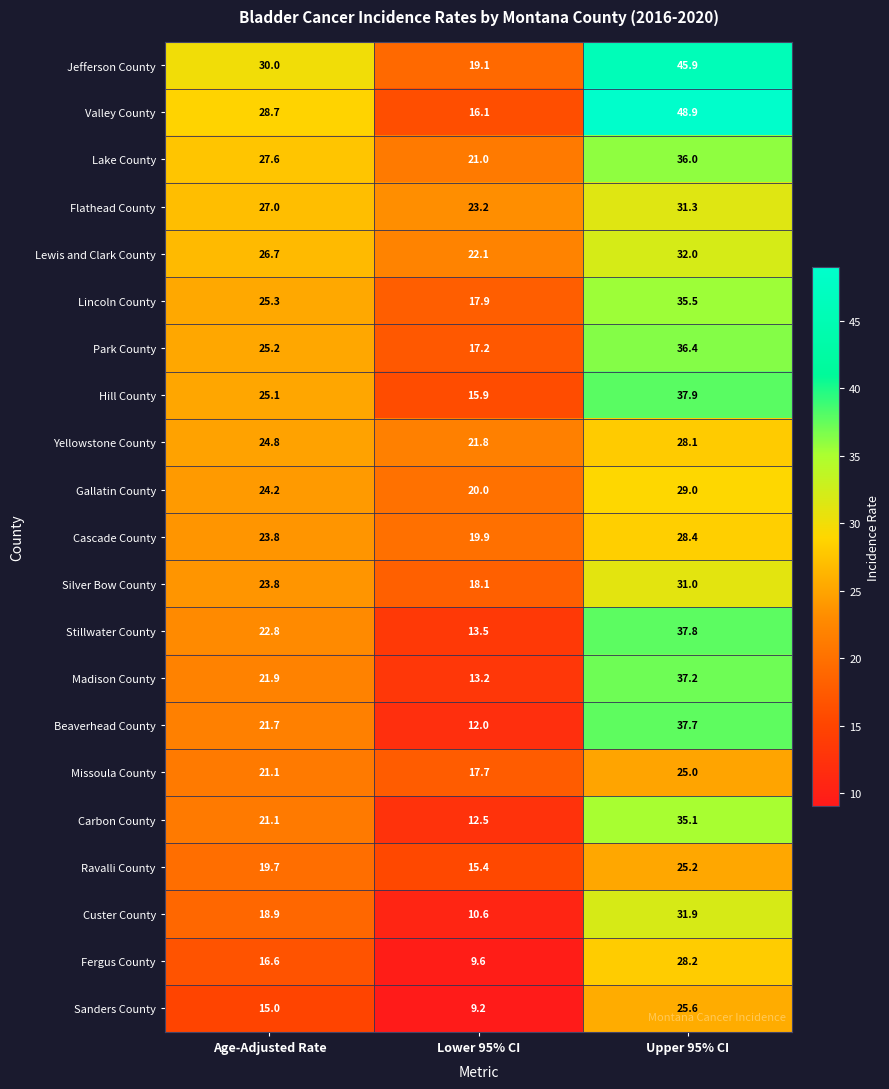

What is the spread (max minus min) of values at Age-Adjusted Rate?

15.0